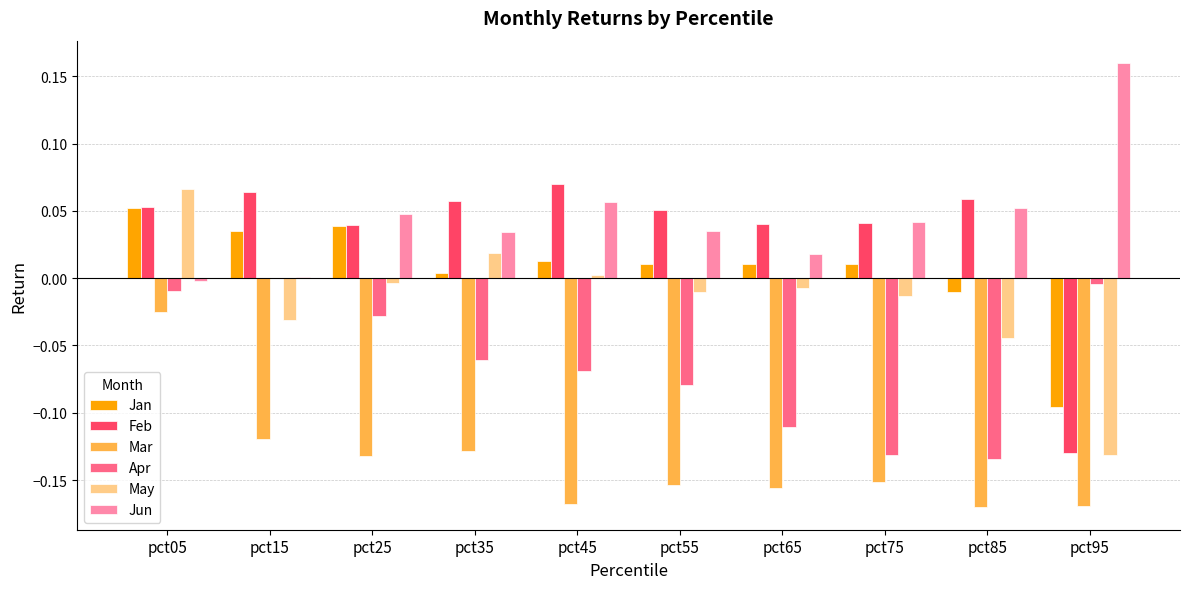

The value of May at pct45 is 0.0. True or false?

True